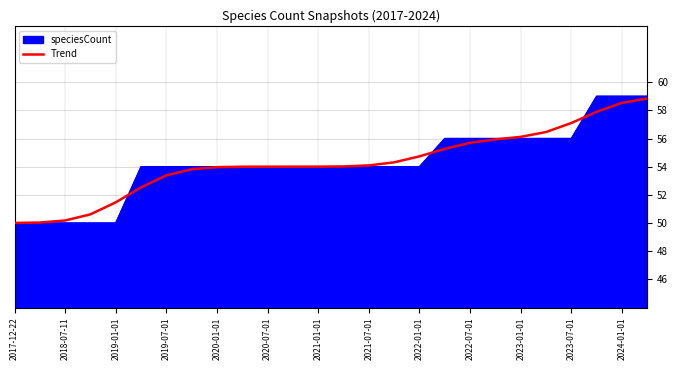

What is the minimum value shown in the chart?

50.0